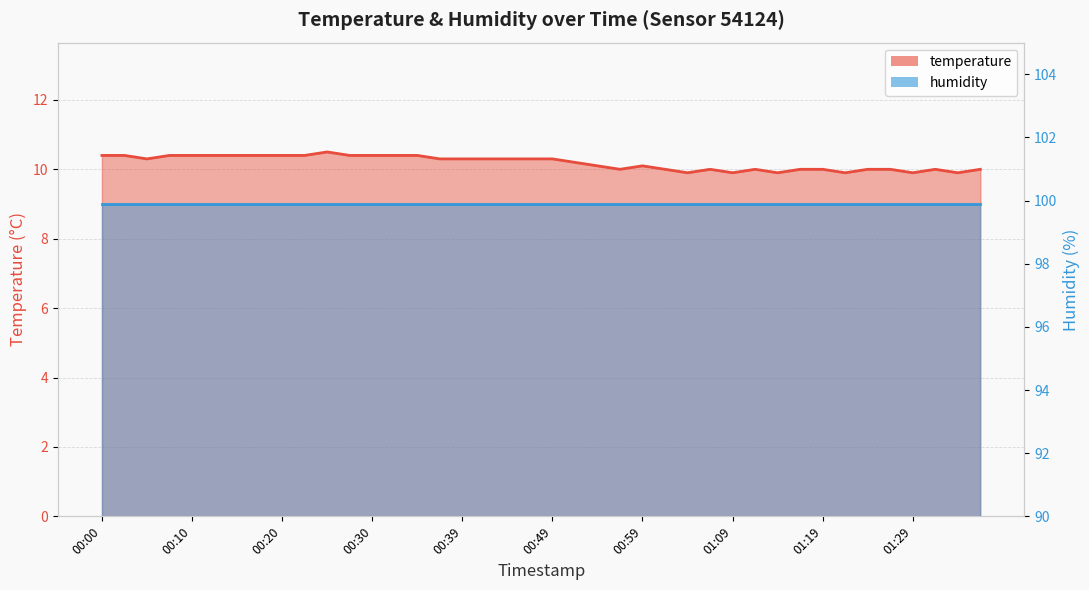

List the labels in order of value, largest first.

00:25, 00:00, 00:02, 00:07, 00:10, 00:12, 00:15, 00:17, 00:20, 00:22, 00:27, 00:30, 00:32, 00:34, 00:05, 00:37, 00:39, 00:42, 00:44, 00:47, 00:49, 00:52, 00:54, 00:59, 00:57, 01:02, 01:06, 01:11, 01:16, 01:19, 01:24, 01:26, 01:31, 01:36, 01:04, 01:09, 01:14, 01:21, 01:29, 01:34